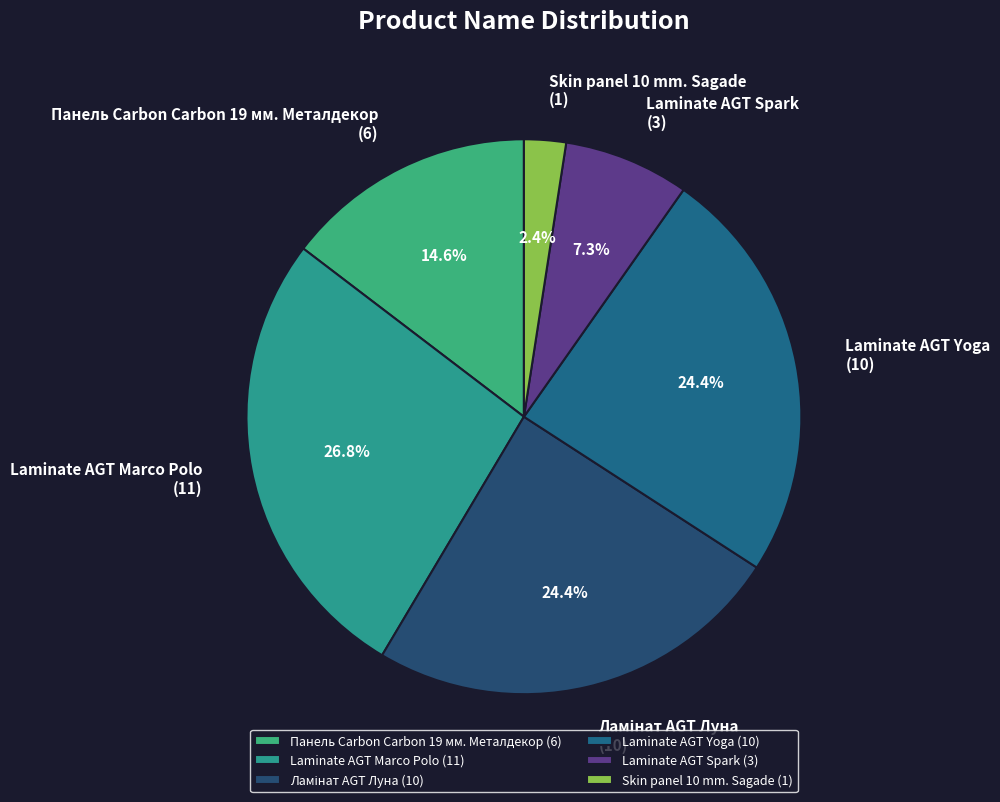

Count the number of slices in the pie.

6